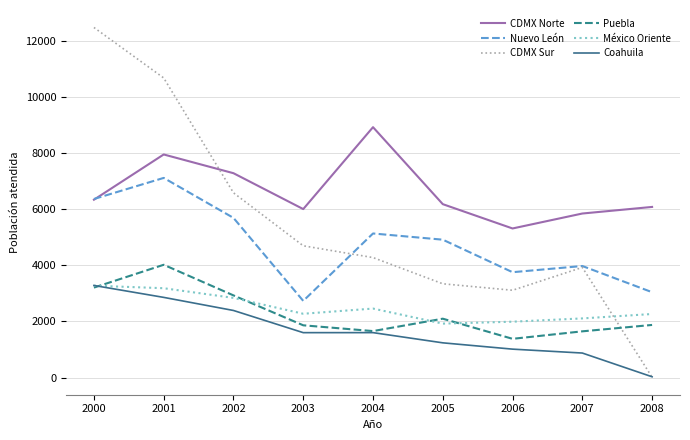

True or false: Coahuila and Nuevo León cross at least once.

False